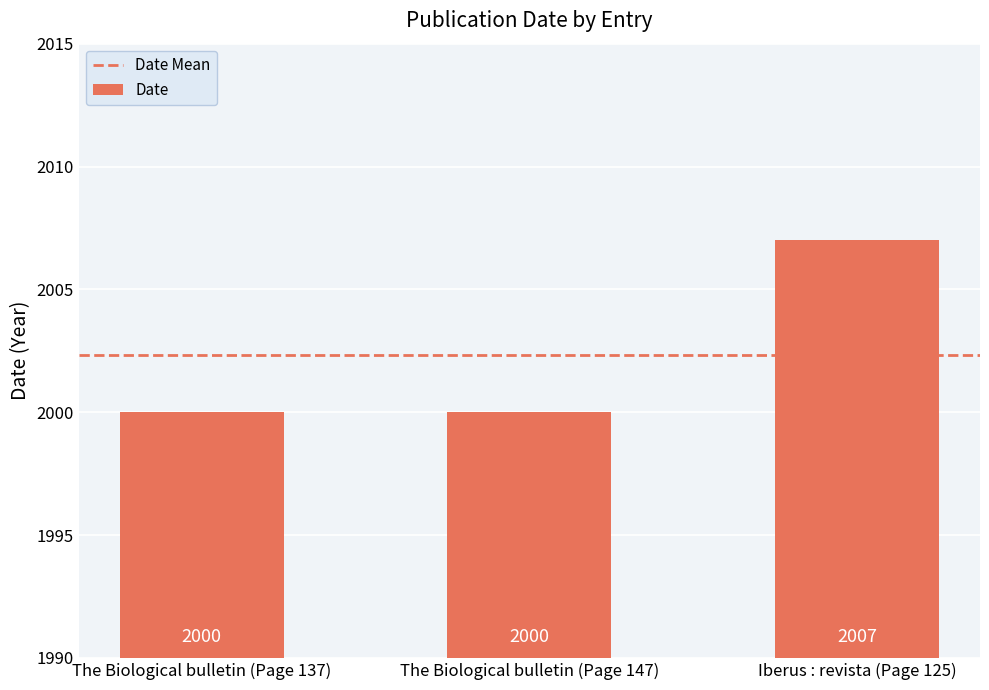

The value at The Biological bulletin (Page 147) is 1234. True or false?

False